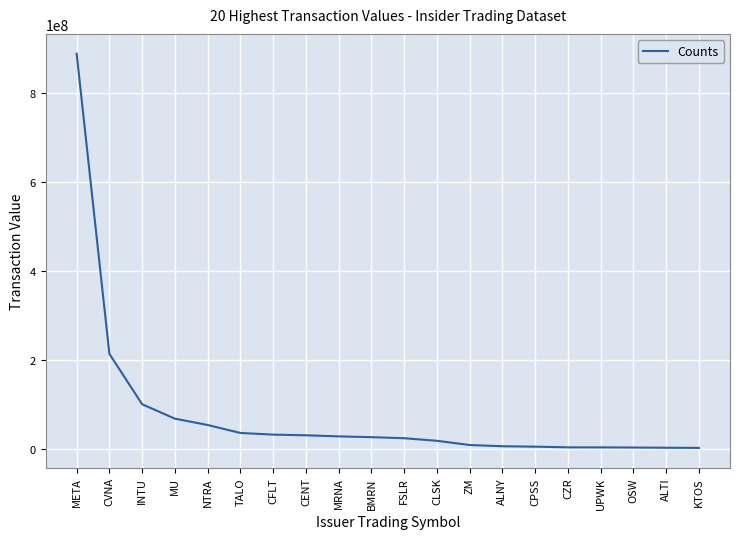

At which category does the chart reach its peak across all series?

META